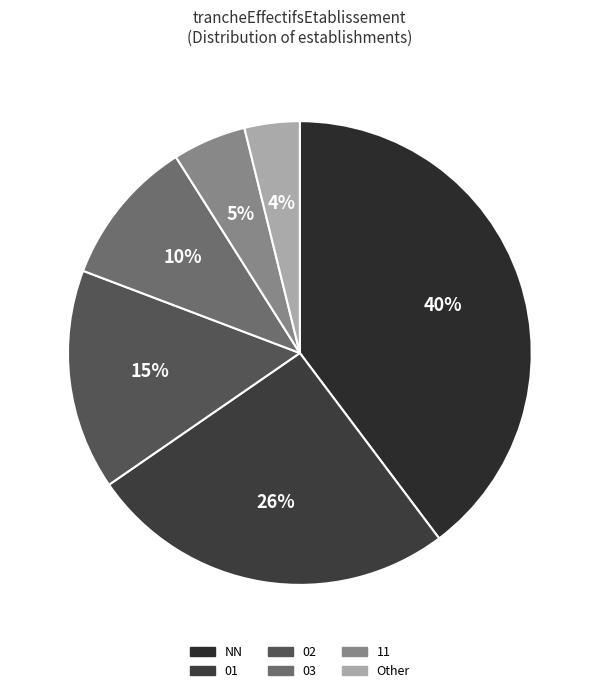

What percentage is the 11 slice, to the nearest percent?

5%